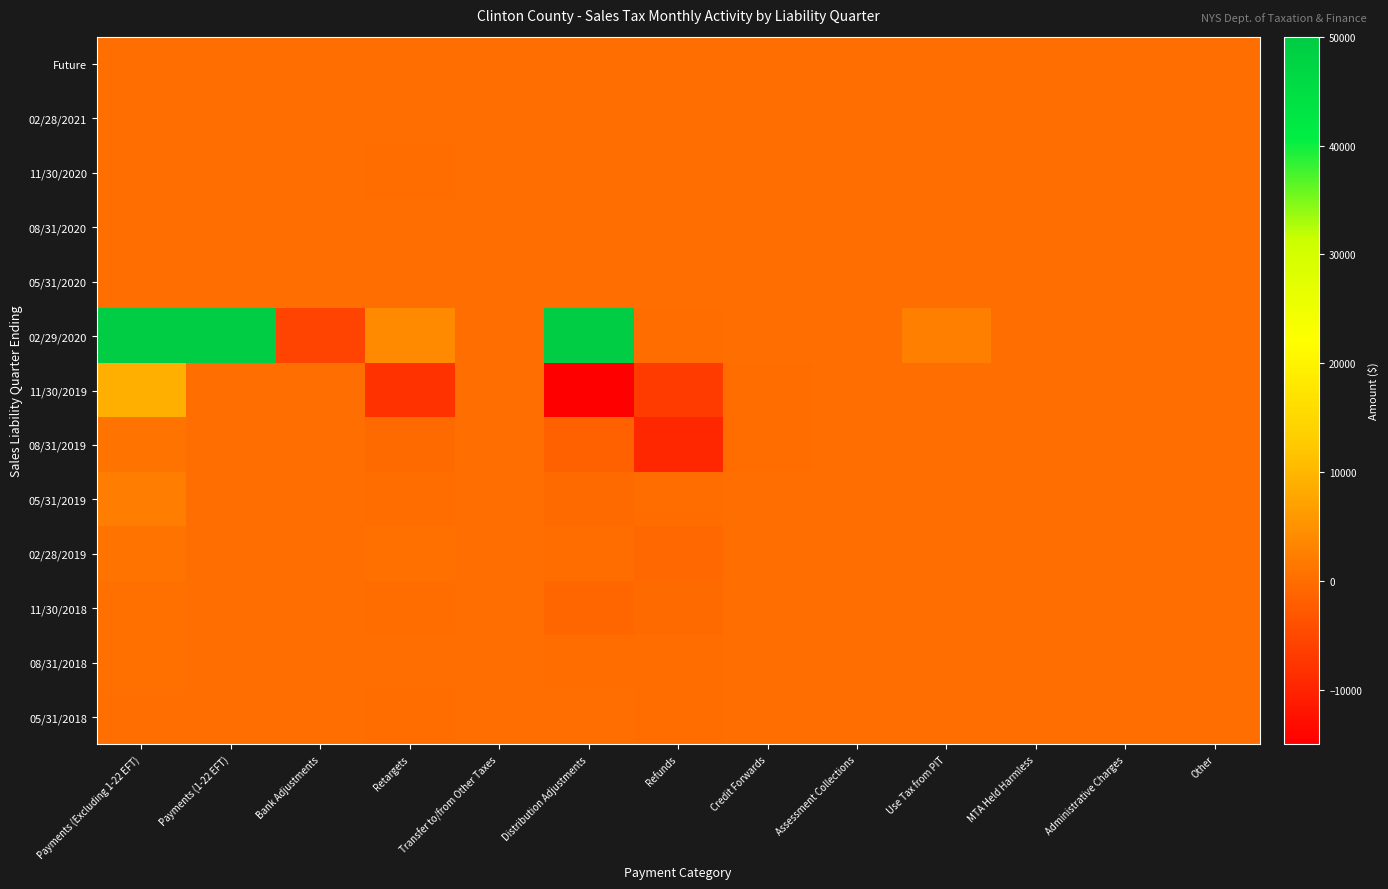

At which category does the chart reach its peak across all series?

Payments (Excluding 1-22 EFT)